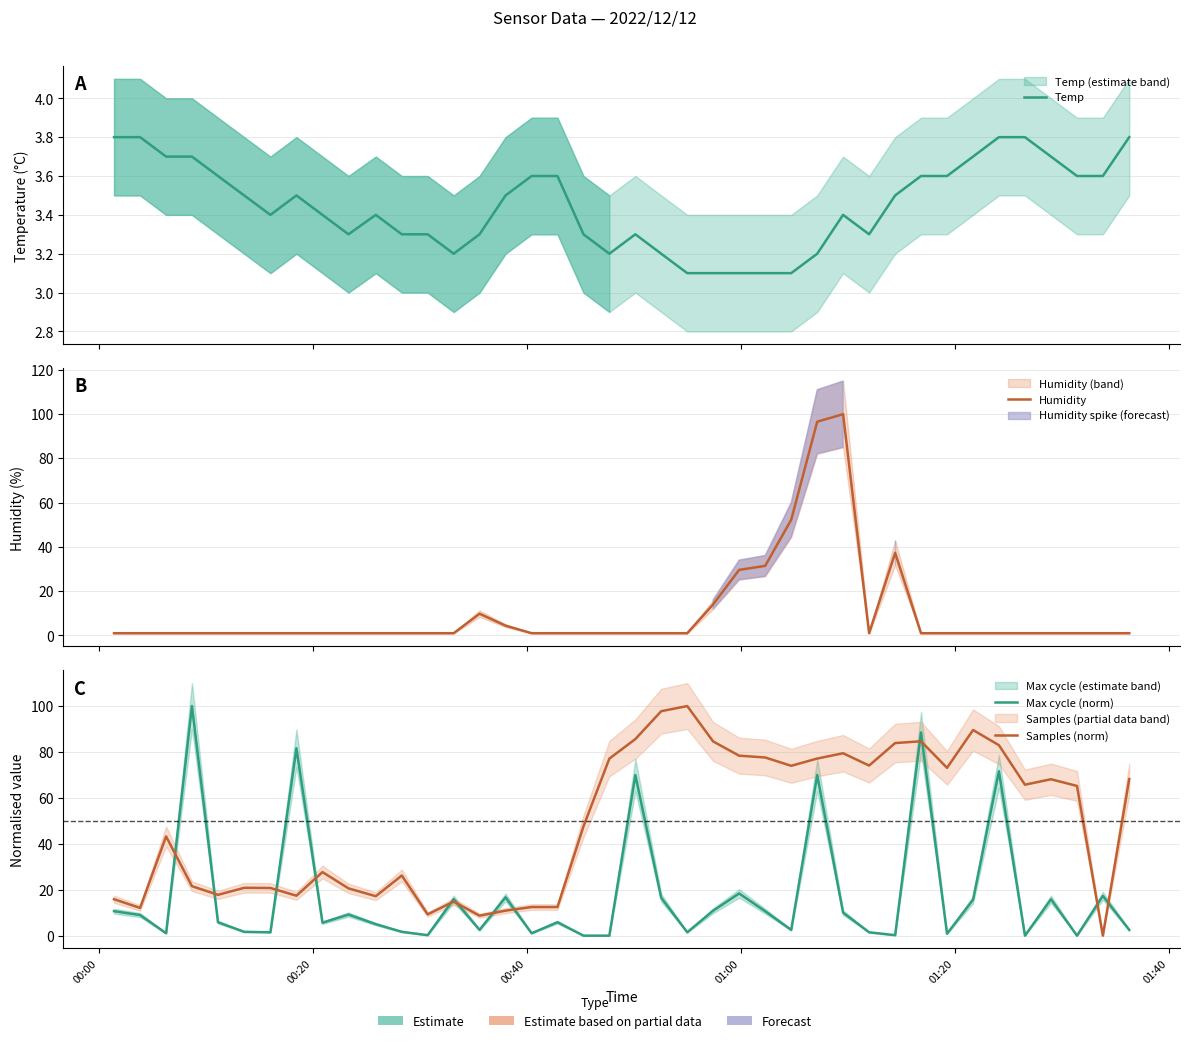

Which series has the widest spread of values?

Max cycle (norm)